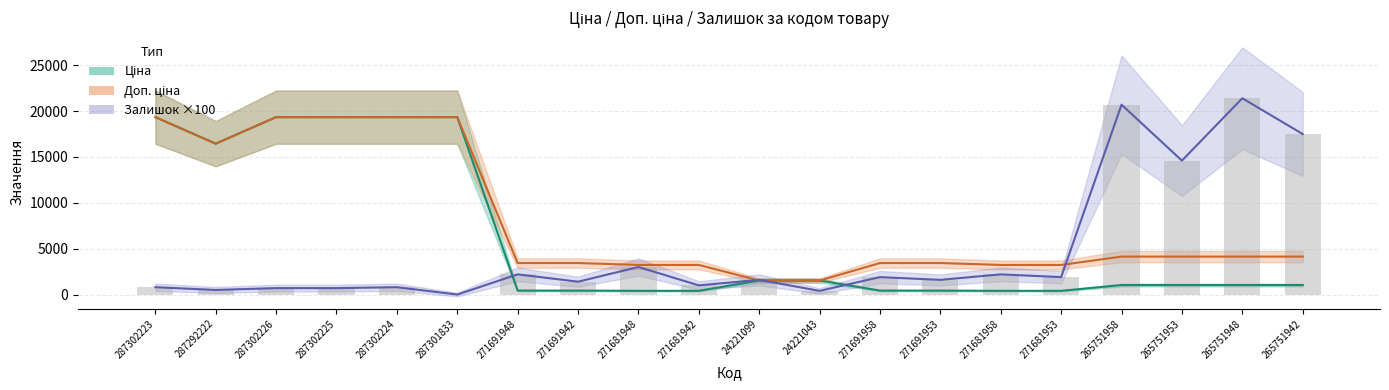

What is the total value across all series at 271681958?

8032.4